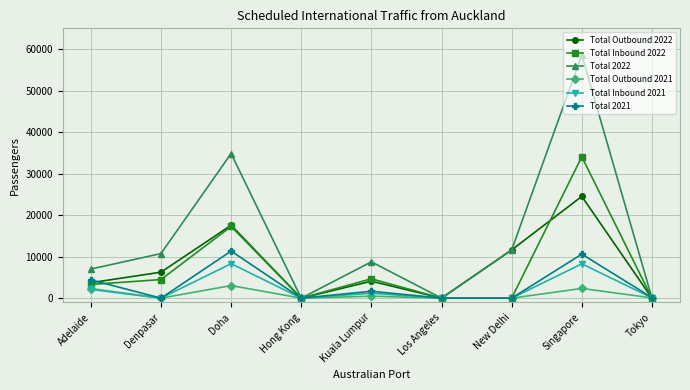

What is the label of the 5th point from the right?

Kuala Lumpur